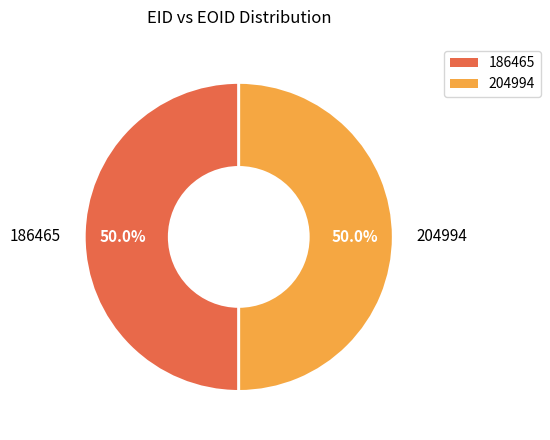

Combined, do 186465 and 204994 account for over 50%?

Yes